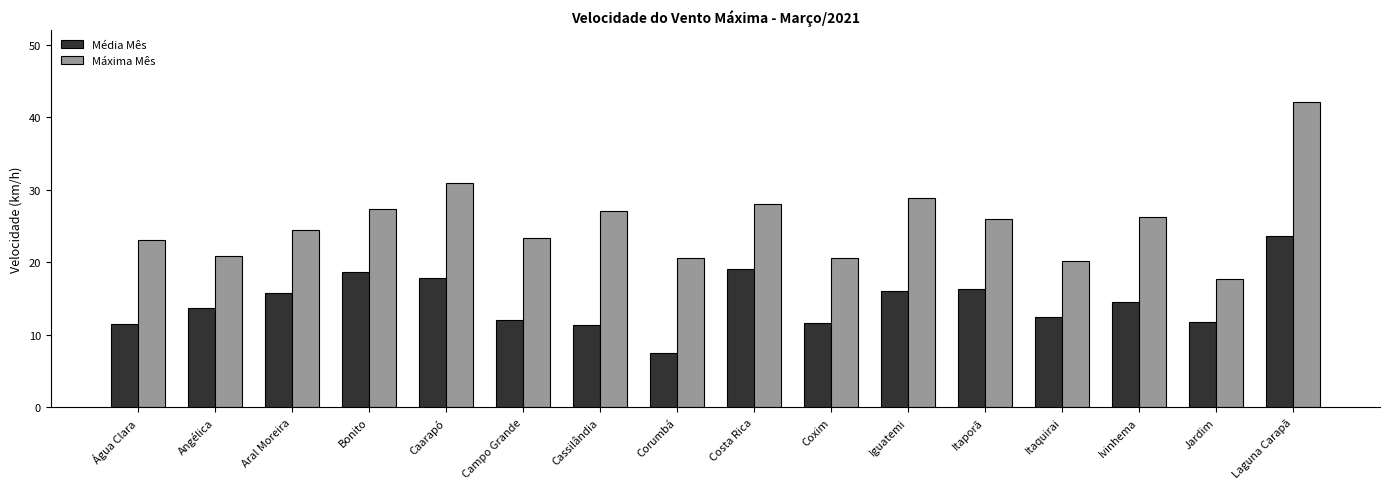

What is the total value across all series at Coxim?

32.2